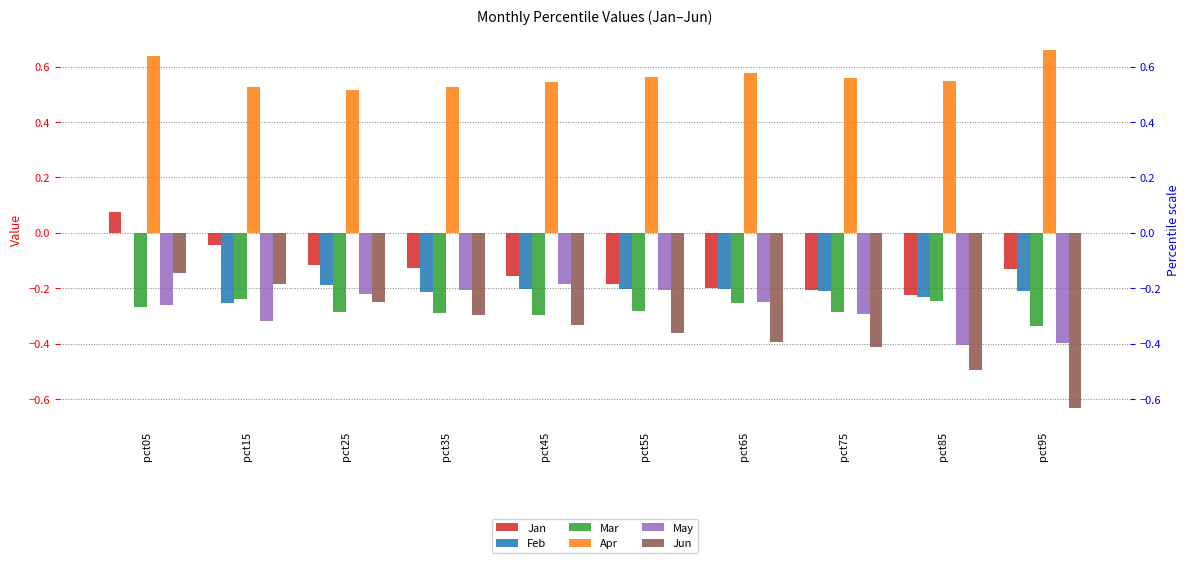

What are all the series names shown in the legend?

Jan, Feb, Mar, Apr, May, Jun